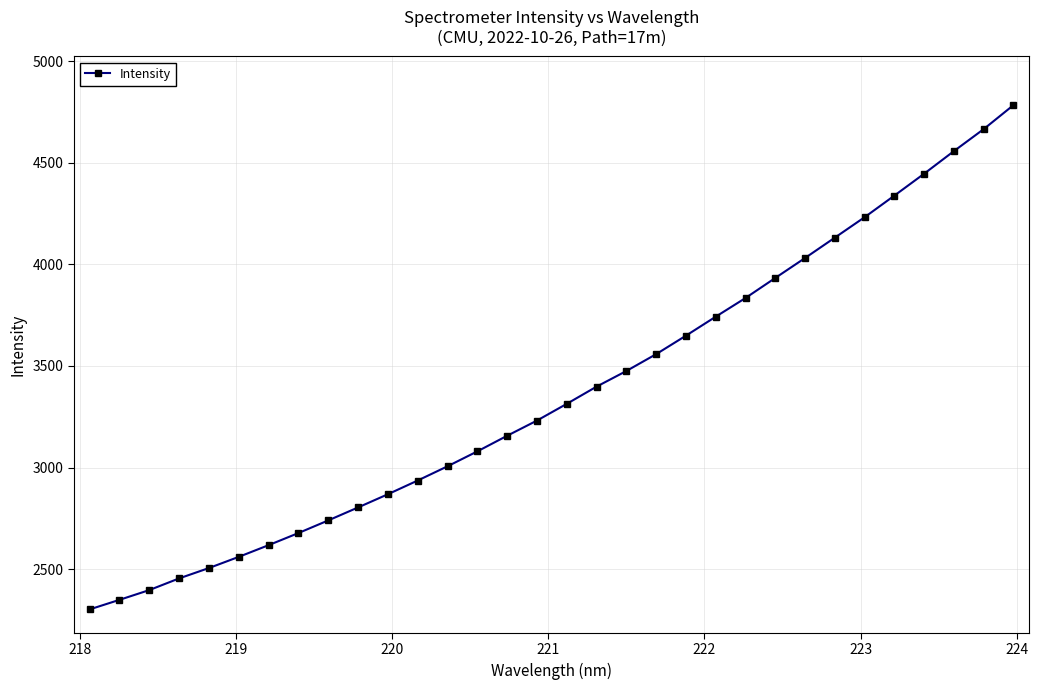

What is the value of the 5th point from the left?

2505.7